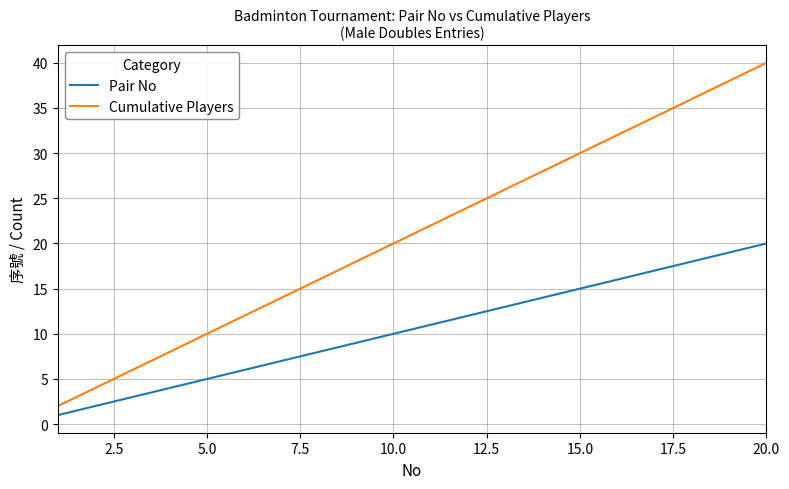

How many series are shown in this chart?

2